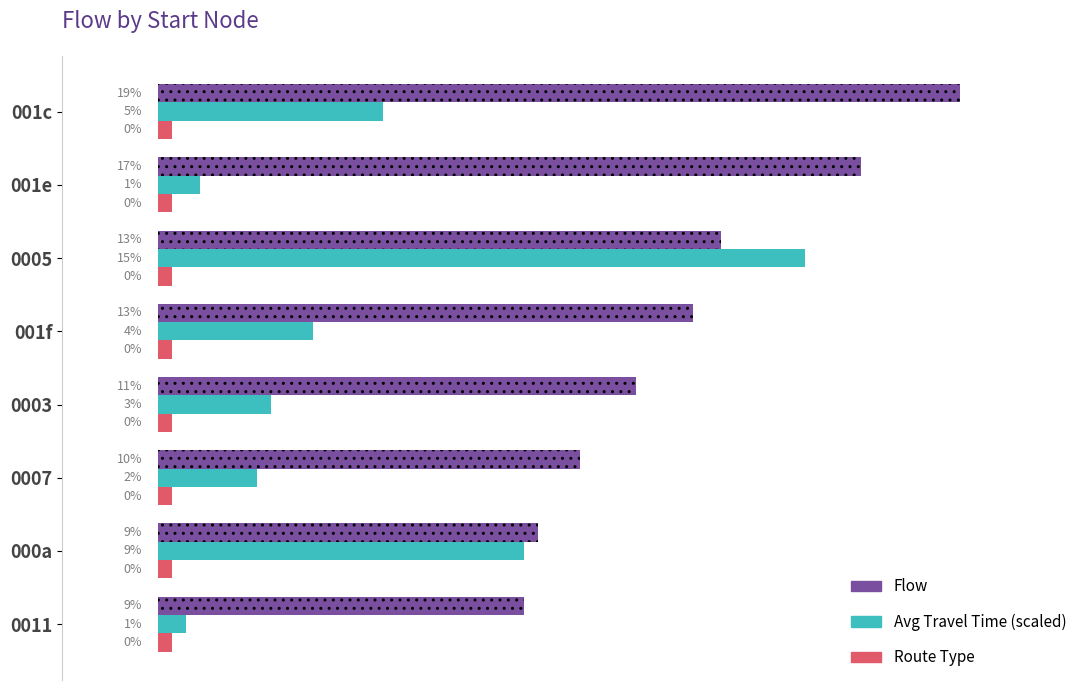

Rank the series by their average value, from highest to lowest.

Flow, Avg Travel Time (scaled), Route Type